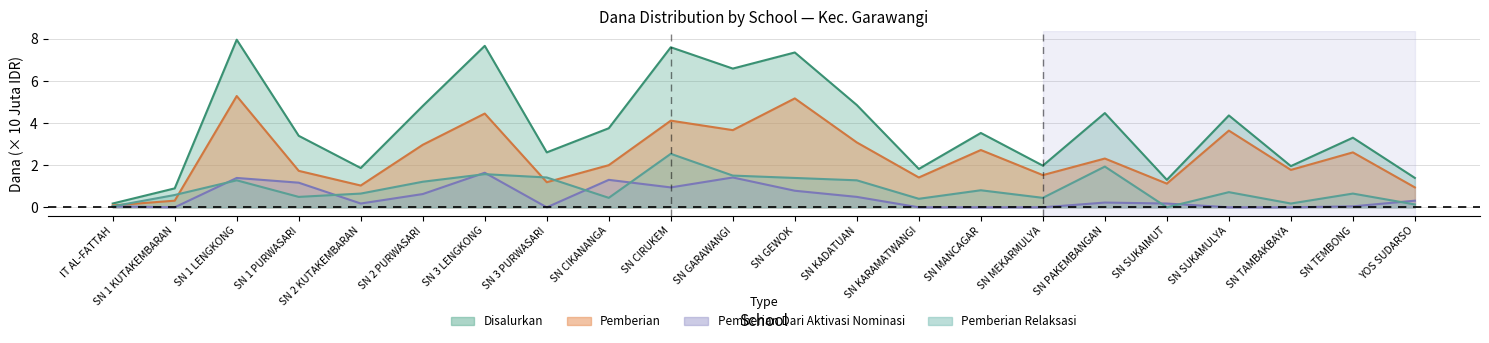

At which category does Pemberian Dari Aktivasi Nominasi reach its first local peak?

SN 1 LENGKONG